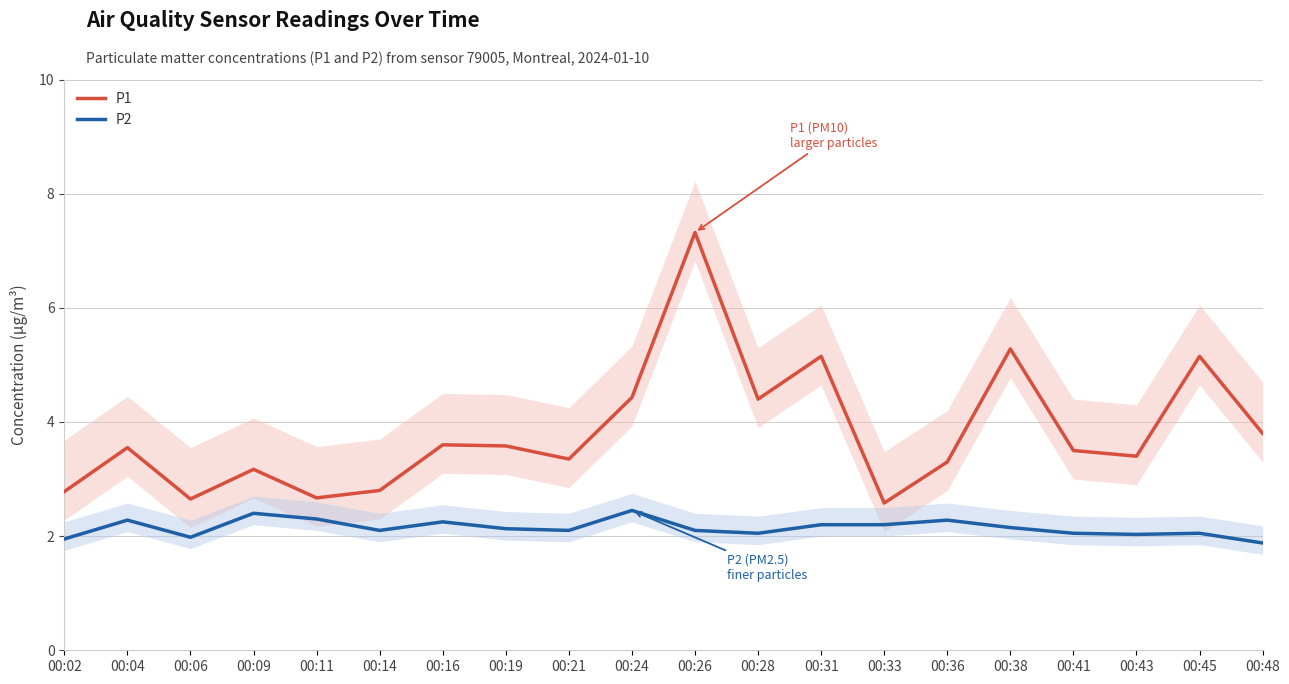

Reading left to right, transcribe all the data shown in this chart.

P1: 2.8	3.5	2.6	3.2	2.7	2.8	3.6	3.6	3.4	4.4	7.3	4.4	5.2	2.6	3.3	5.3	3.5	3.4	5.2	3.8
P2: 1.9	2.3	2.0	2.4	2.3	2.1	2.2	2.1	2.1	2.5	2.1	2.0	2.2	2.2	2.3	2.1	2.0	2.0	2.0	1.9